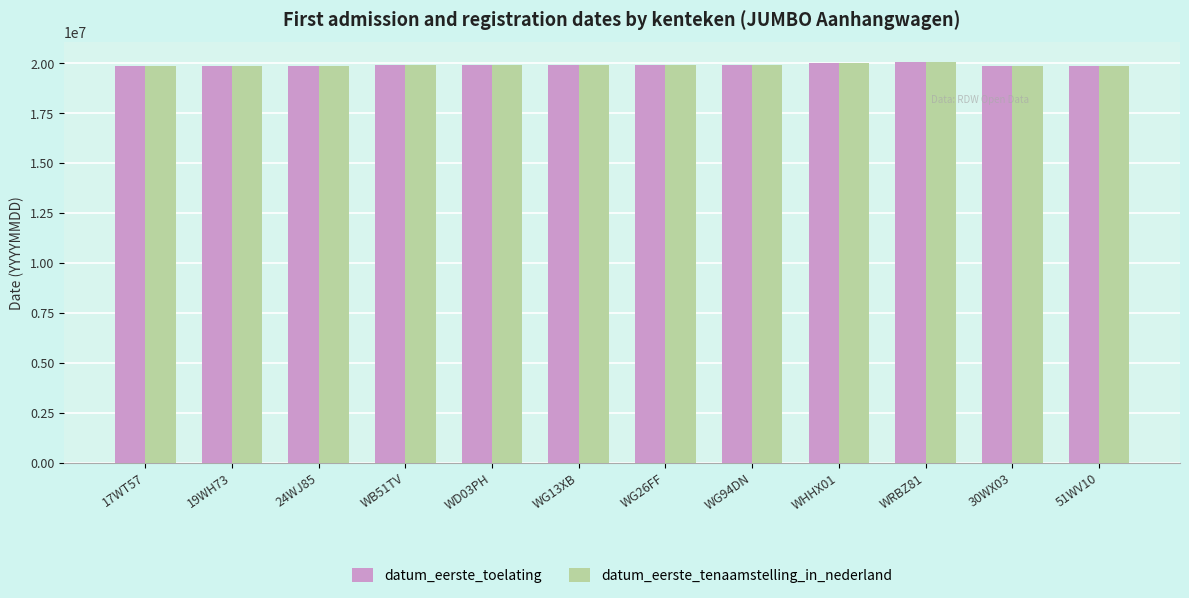

What is the total value across all series at WD03PH?

39800232